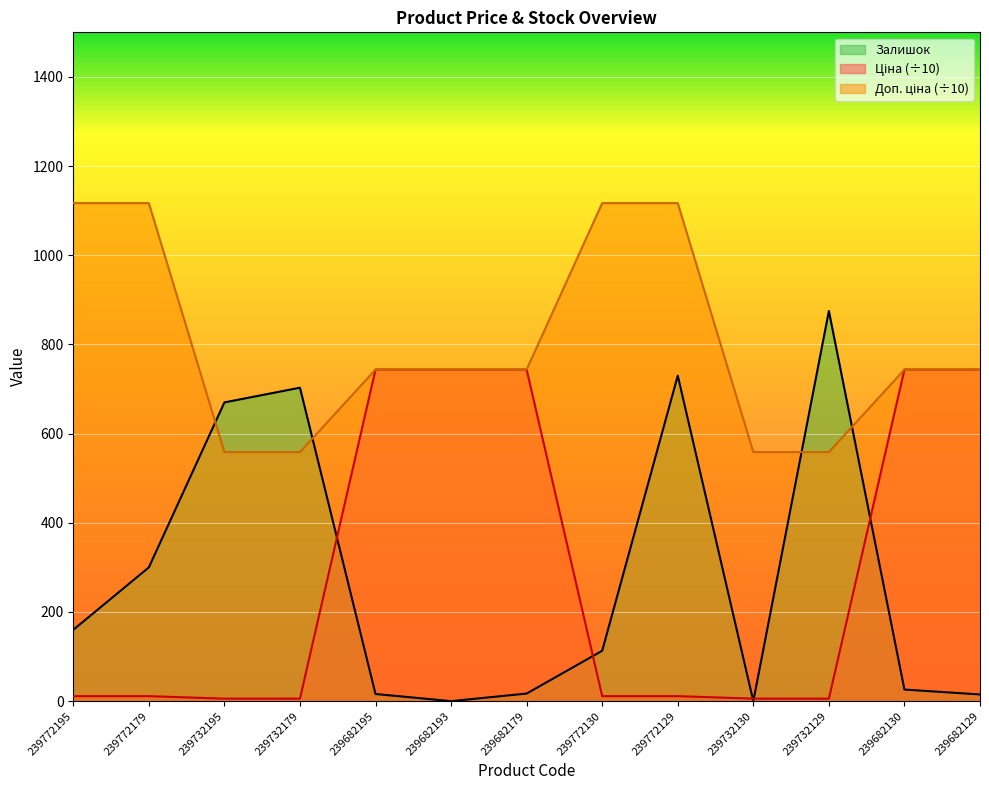

True or false: Доп. ціна and Ціна intersect in this chart.

False